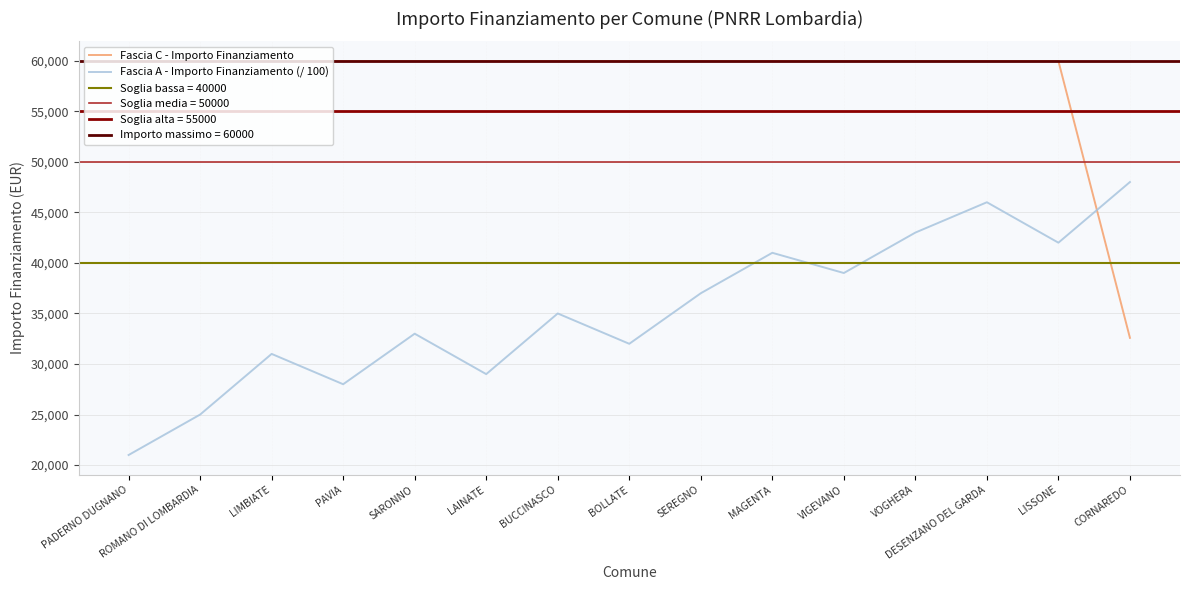

Reading left to right, transcribe all the data shown in this chart.

Fascia C - Importo Finanziamento: 59966	59966	59966	59966	59966	59966	59966	59966	59966	59966	59966	59966	59966	59966	32589
Fascia A - Importo Finanziamento (/ 100): 21000	25000	31000	28000	33000	29000	35000	32000	37000	41000	39000	43000	46000	42000	48000